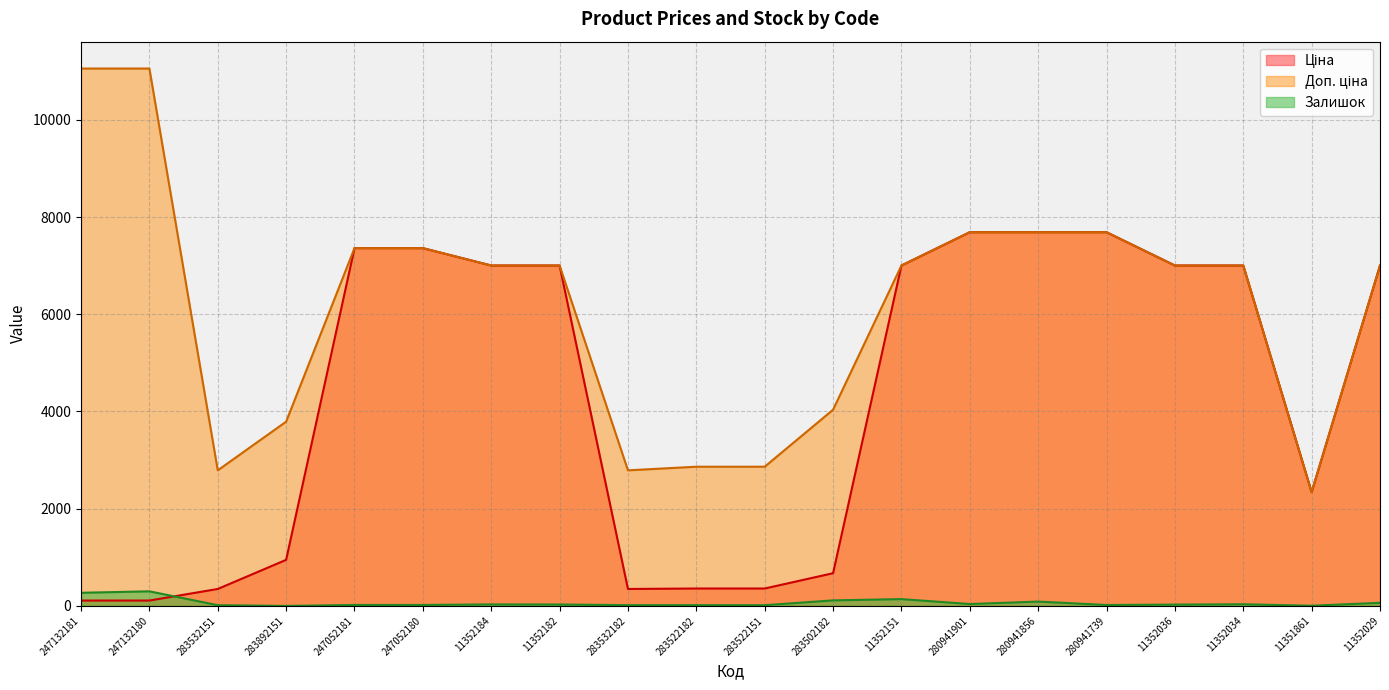

At 247052180, list the series in order from smallest to largest.

Залишок, Ціна, Доп. ціна